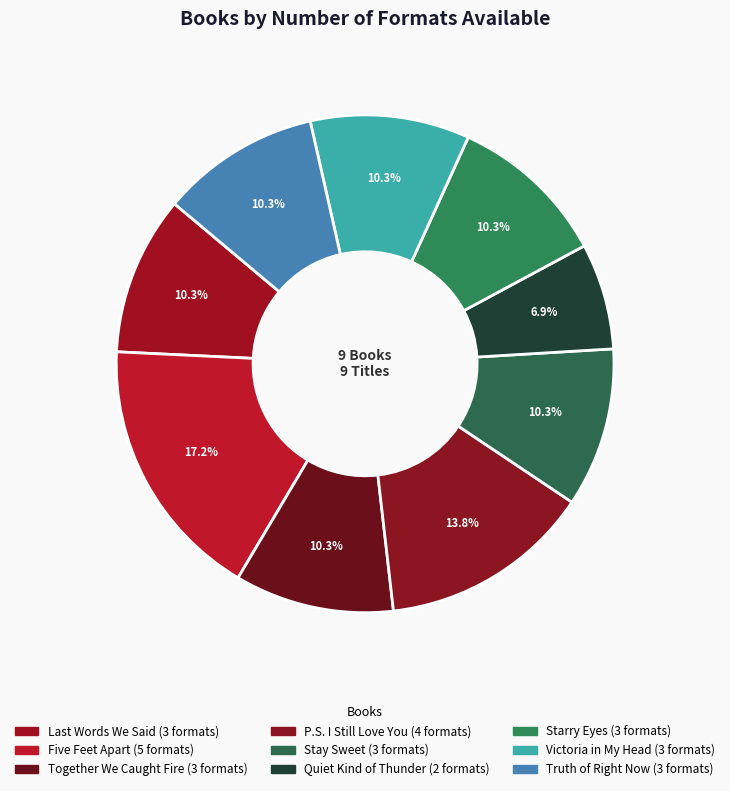

Count the number of slices in the pie.

9